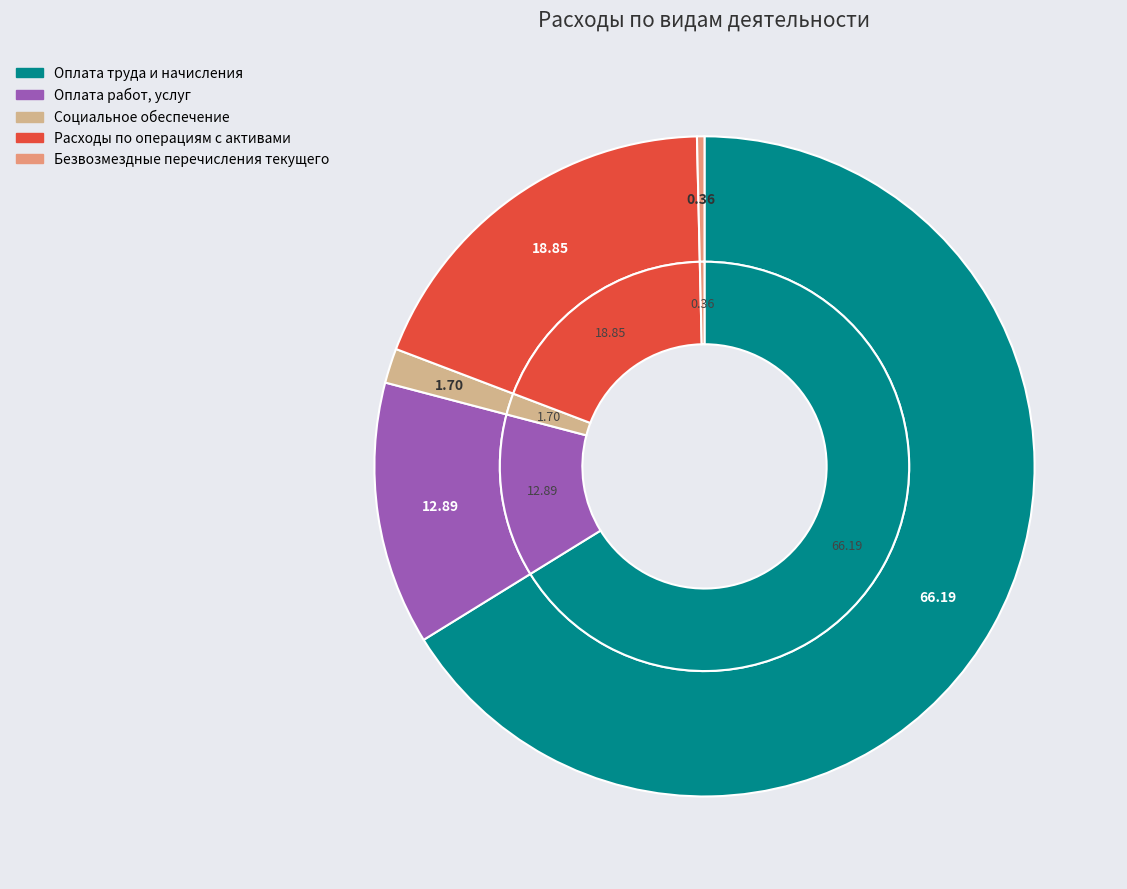

Which category has the biggest portion of the pie?

Оплата труда и начисления